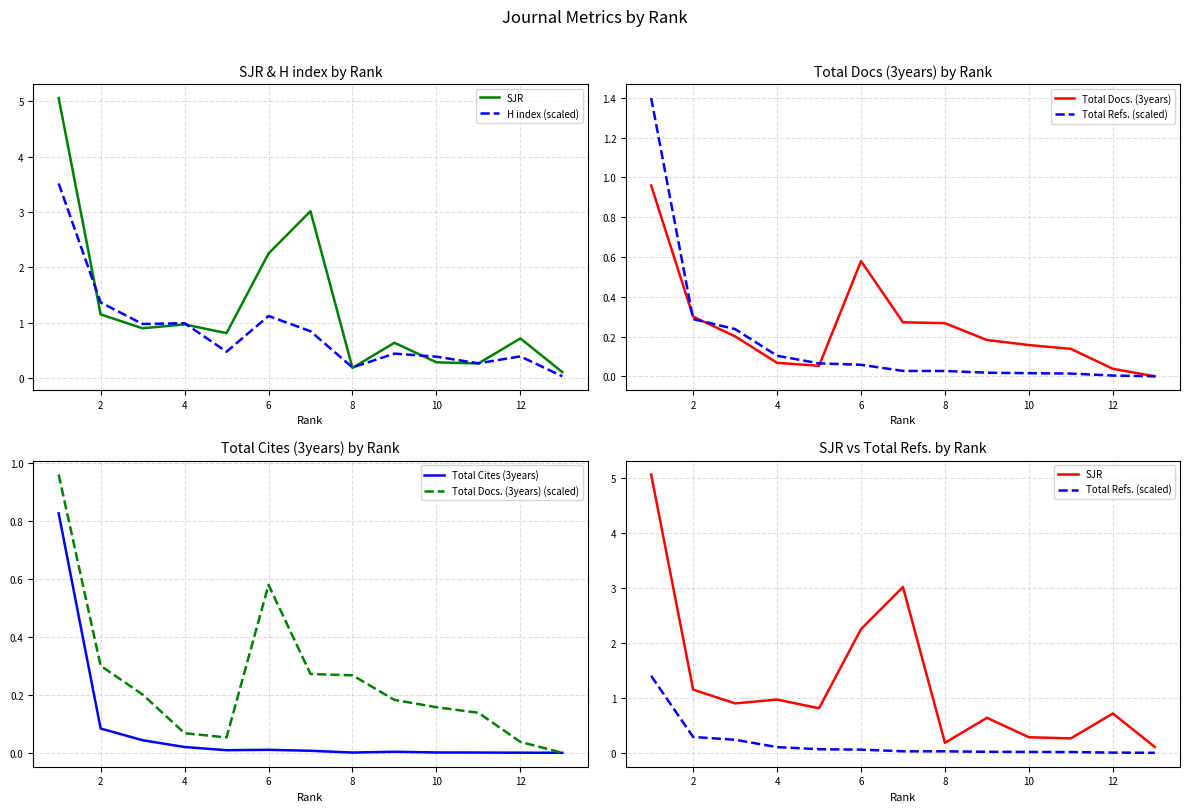

After their last crossing, which series has the higher values: Total Cites (3years) or Total Docs. (3years) (scaled)?

Total Cites (3years)